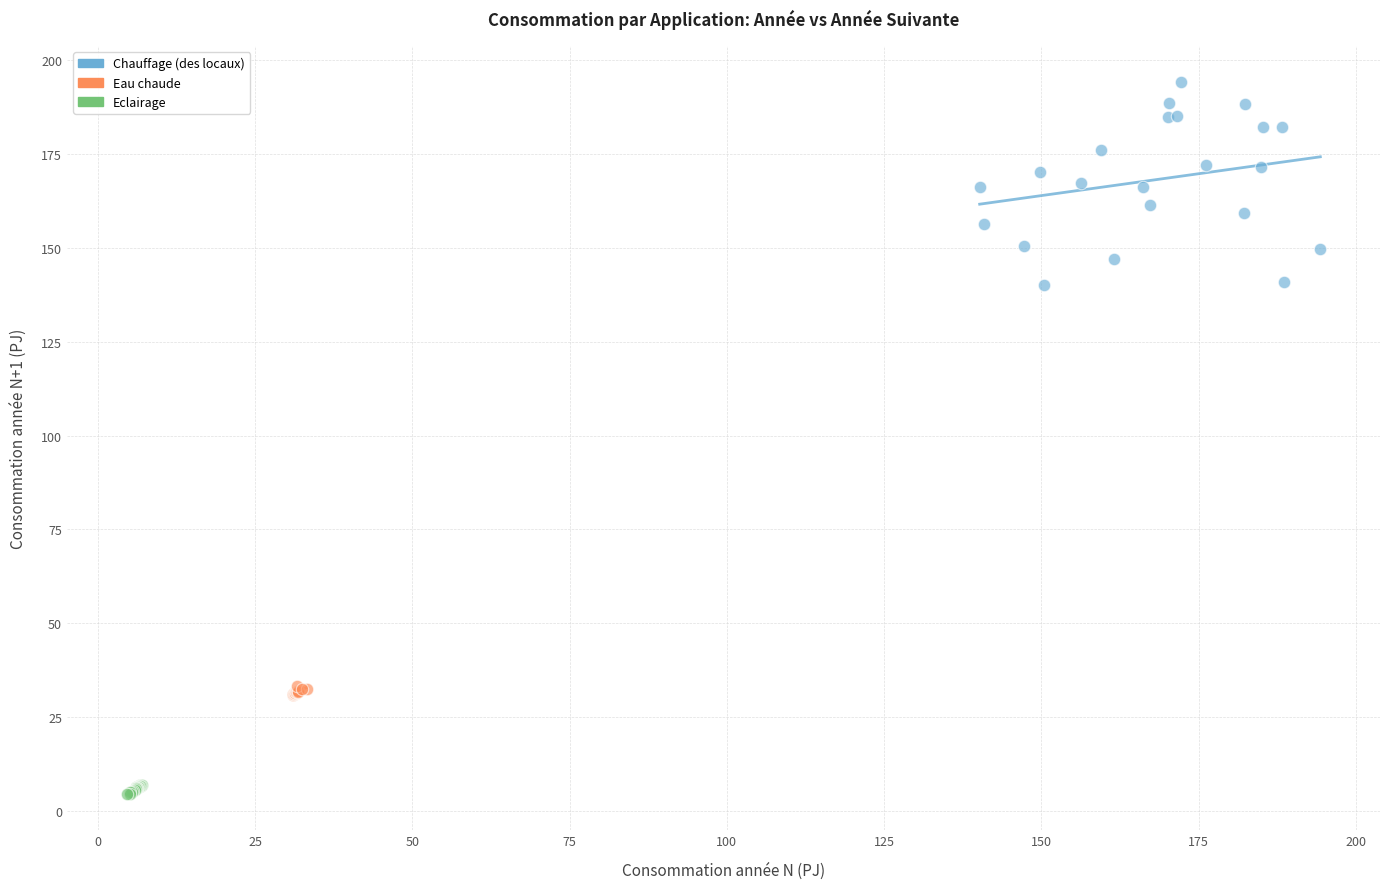

Which series reaches the minimum Y coordinate?

Eclairage